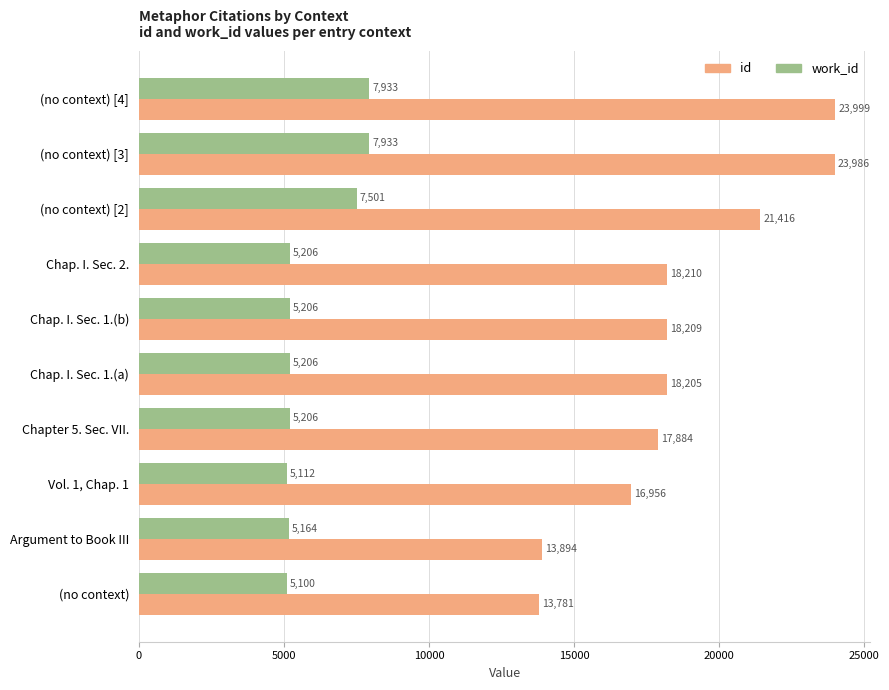

What is the difference between the highest and lowest values at (no context) [4]?

16066